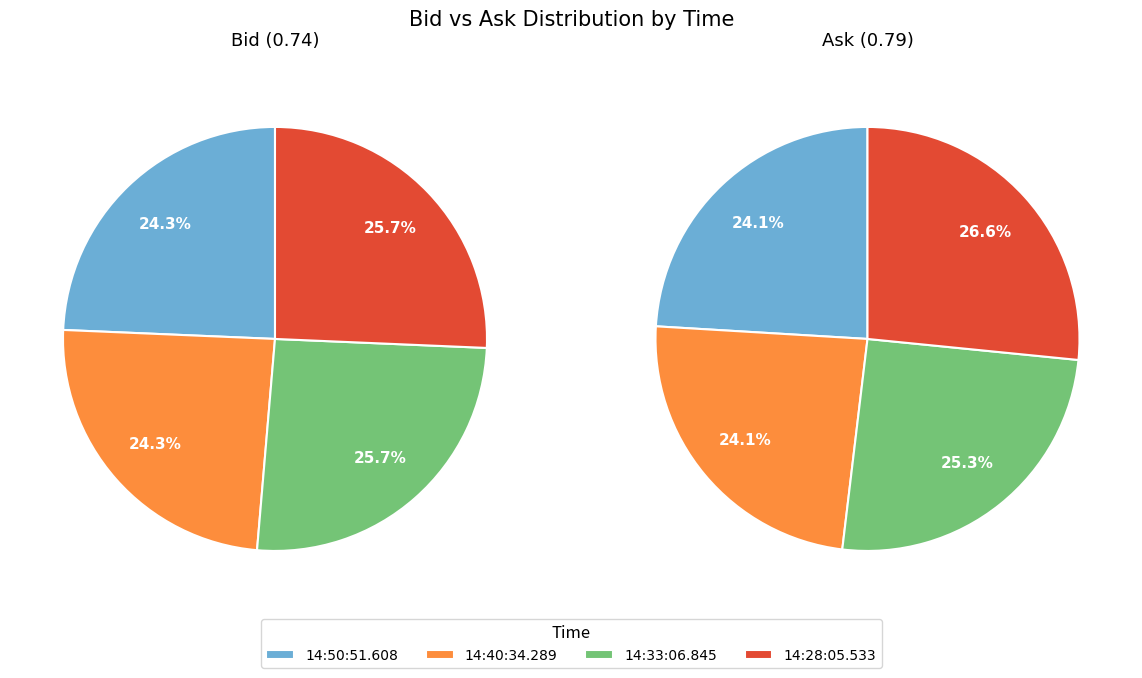

To the nearest percent, what is the difference between the largest and smallest slice percentages?

3%